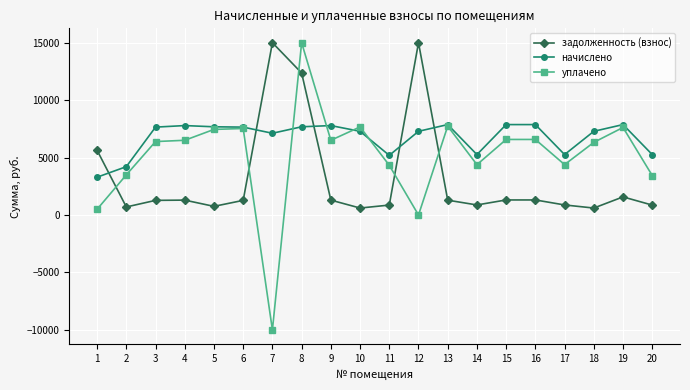

Is the value of начислено at 16 greater than the value of уплачено at 1?

Yes